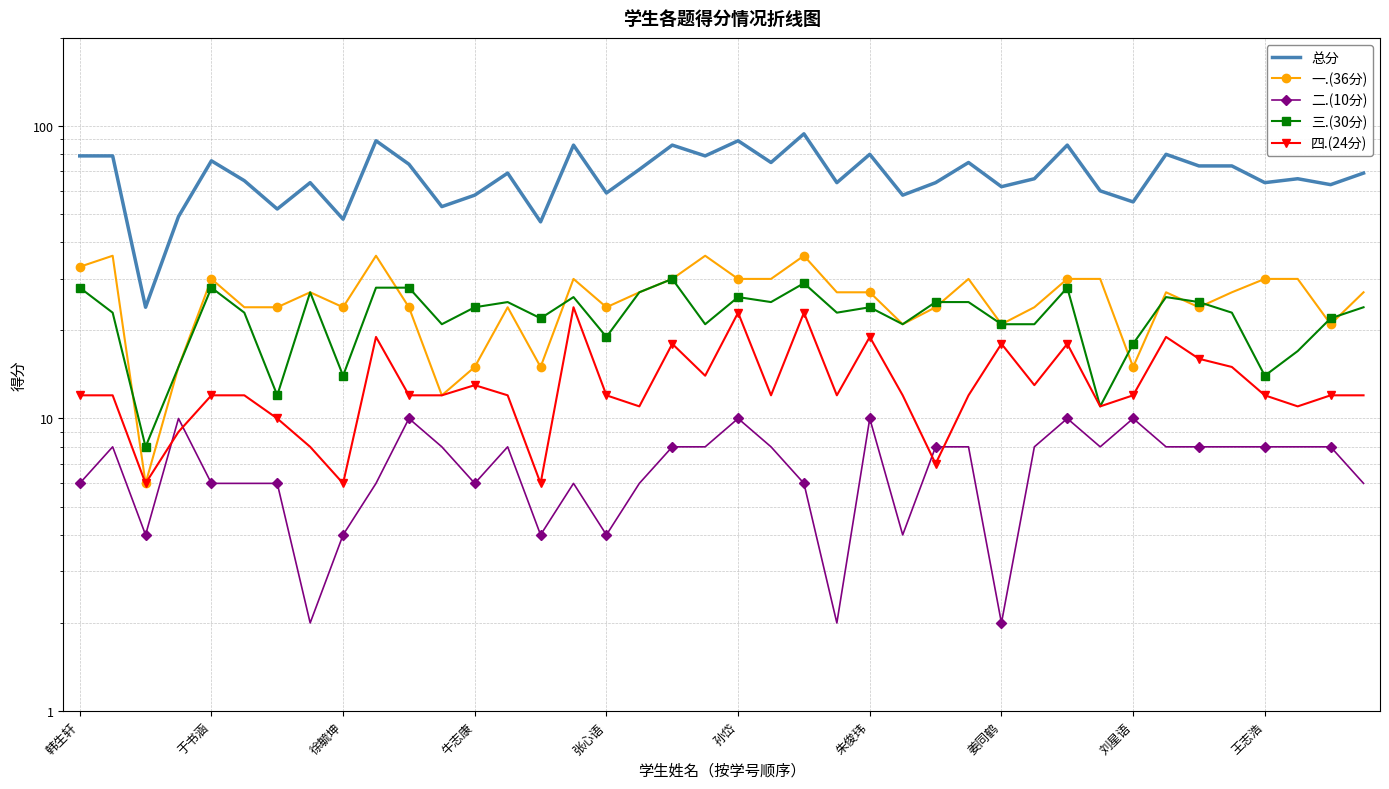

What is the smallest value displayed?

2